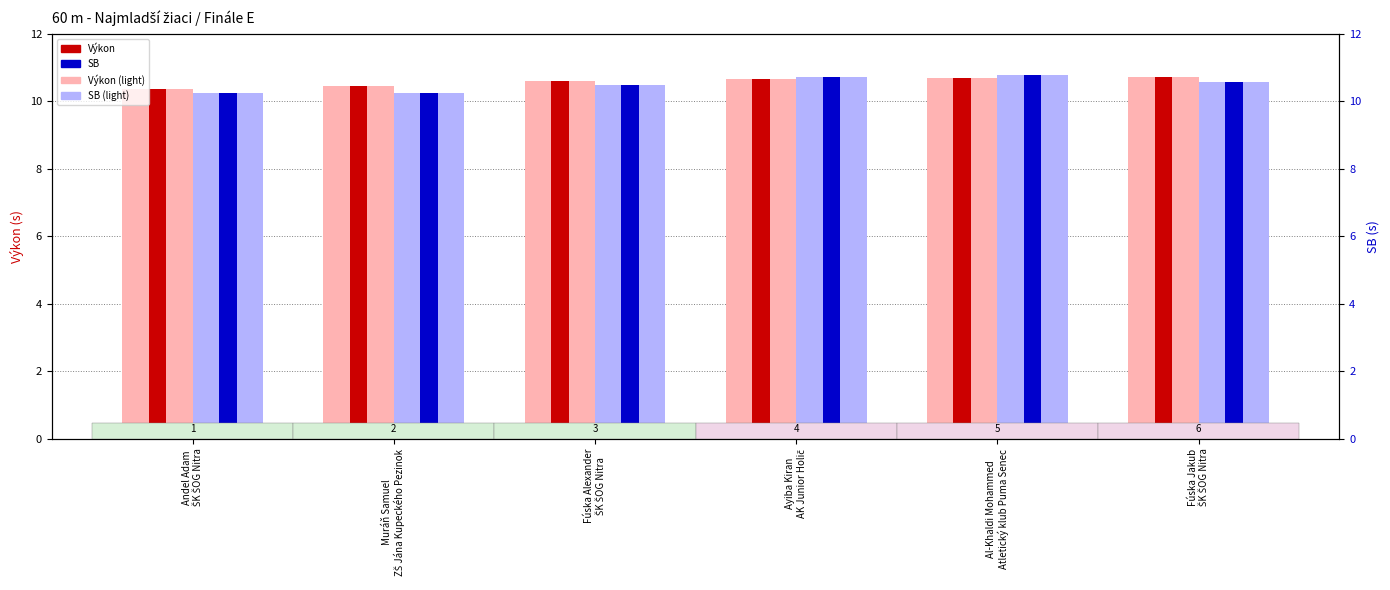

What is the difference between the maximum and minimum values in the SB series?

0.5